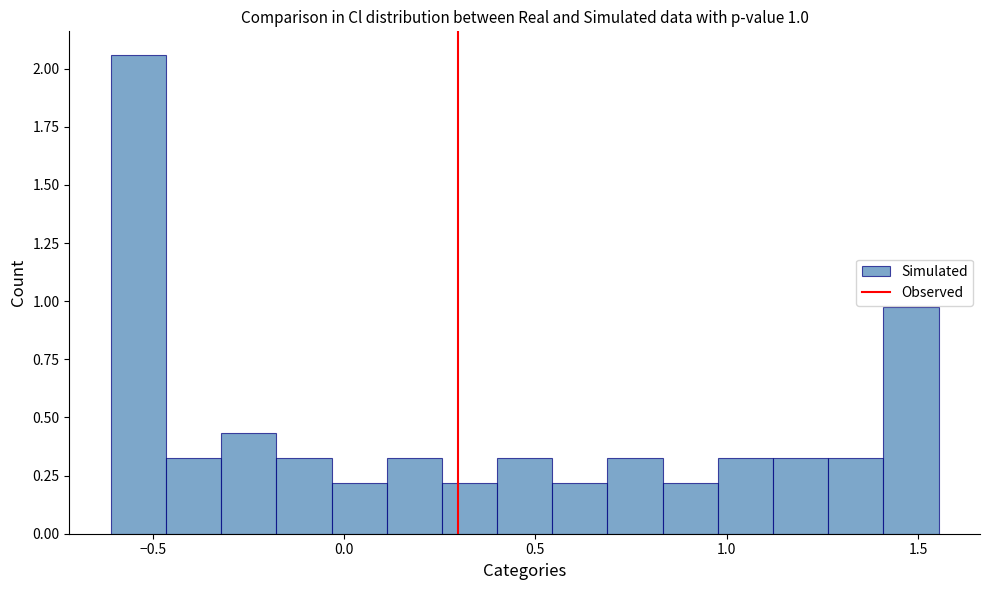

Read against the x-axis, roughly where is the centre of the tallest bar?

-0.55